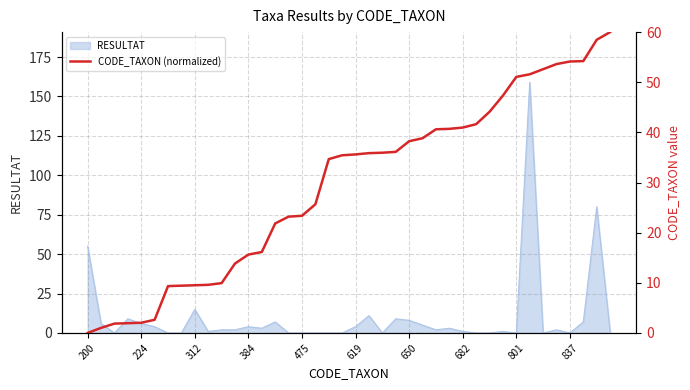

What is the maximum value for RESULTAT?

159